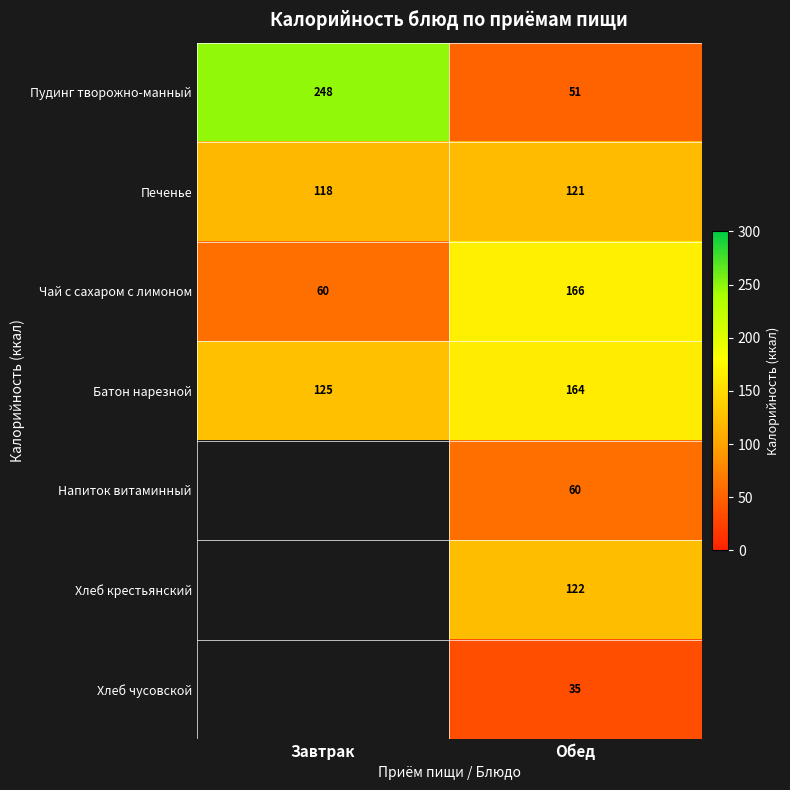

What is the average value of the Чай с сахаром с лимоном series?

113